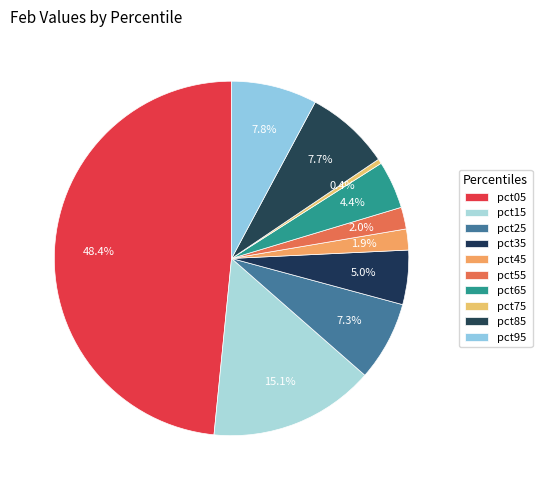

Count the number of slices in the pie.

10